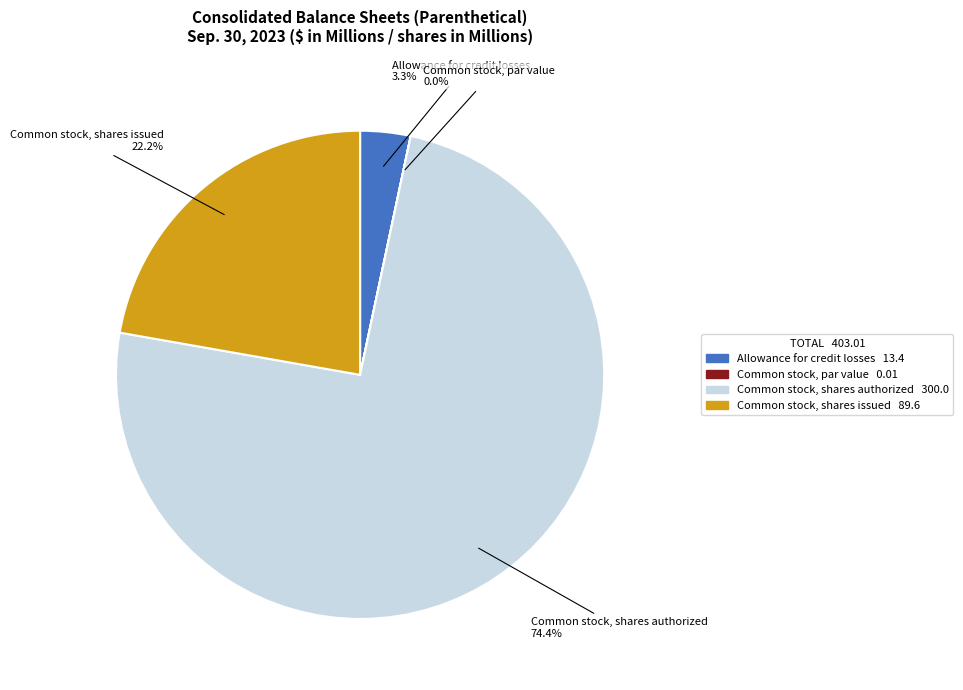

Do Common stock, shares issued and Allowance for credit losses together represent more than half of the pie?

No